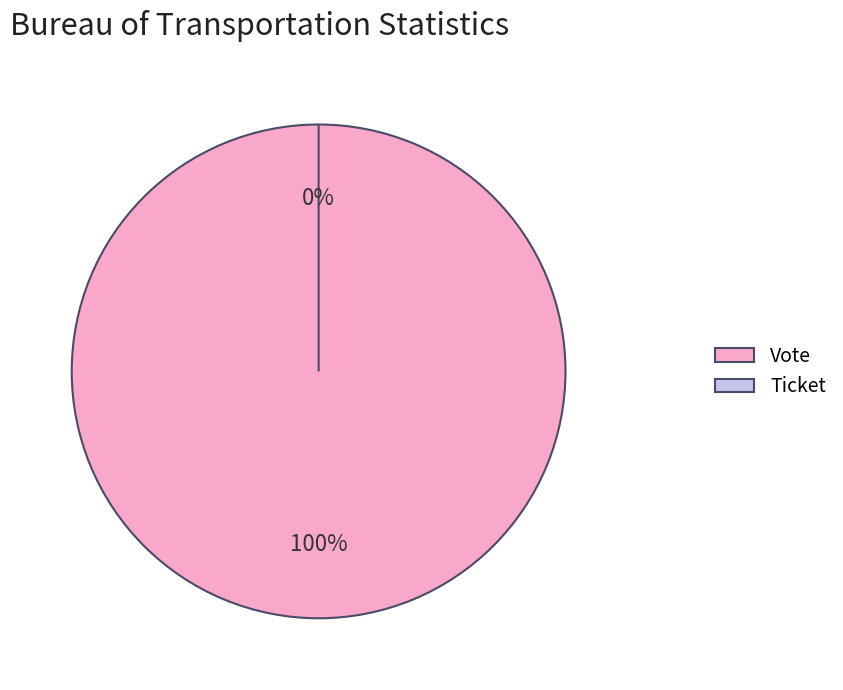

To the nearest percent, what is the combined percentage of Ticket and Vote?

100%